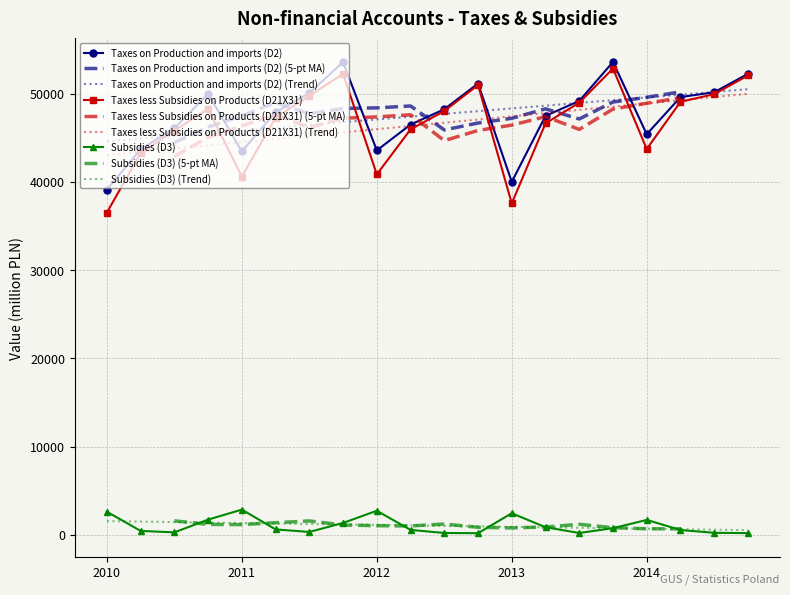

How many values in the Taxes on Production and imports (D2) series are below 48226?

10